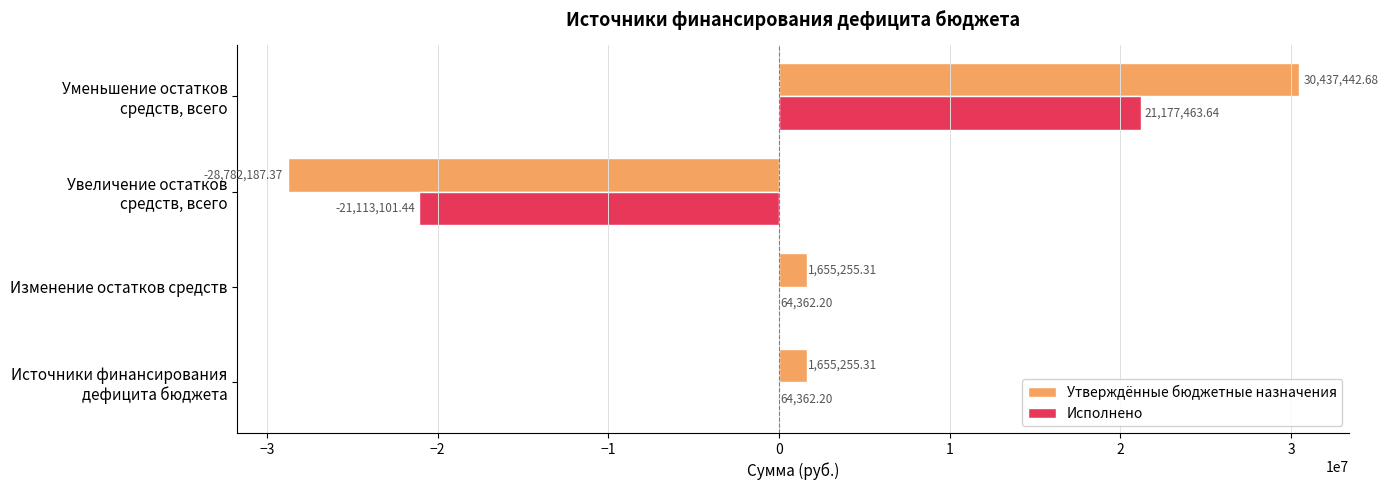

What is the total value across all series at Изменение остатков средств?

1719617.5